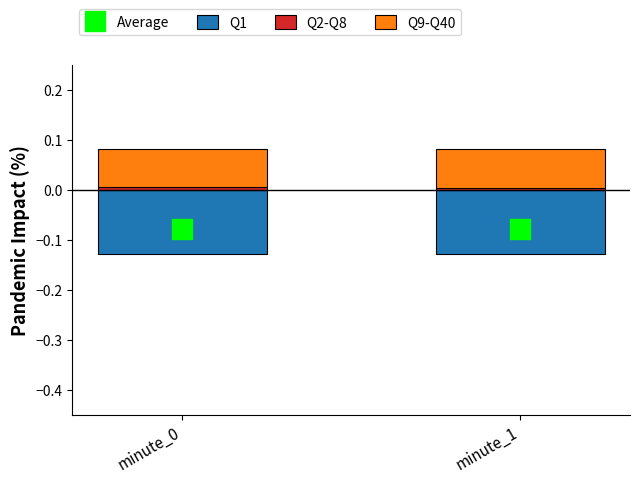

Which series contains the lowest Y value?

Q1